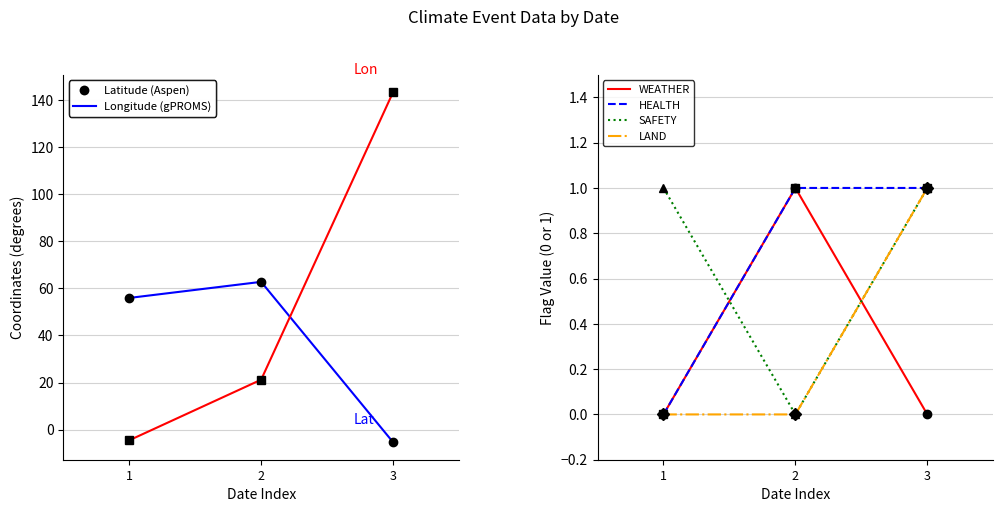

What is the spread (max minus min) of values at 1?

60.5